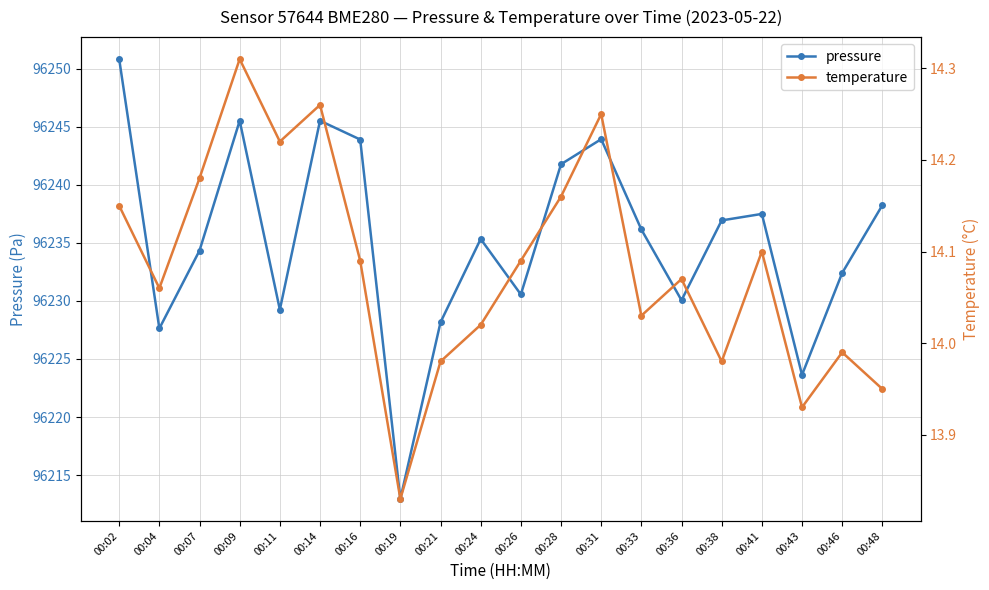

True or false: temperature and pressure intersect in this chart.

False